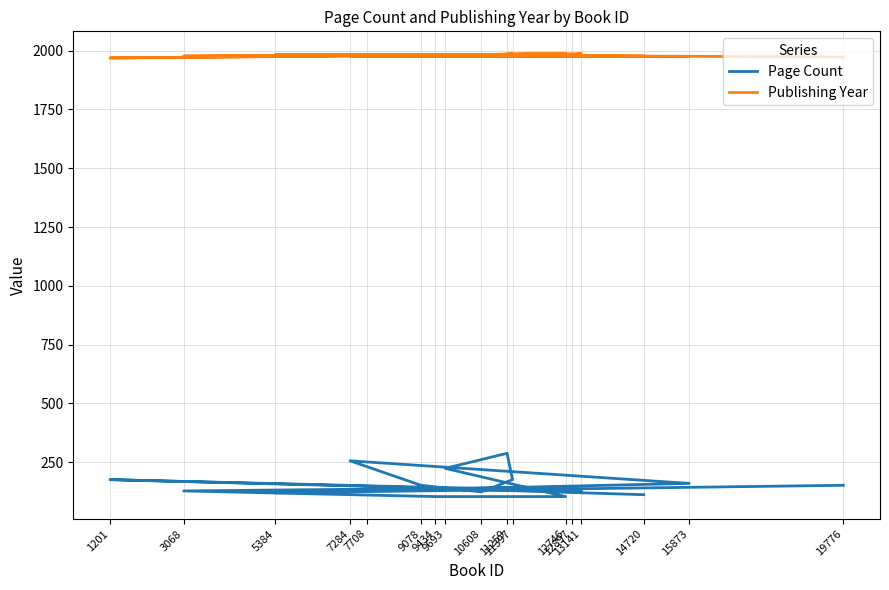

Rank the series by their average value, from highest to lowest.

Publishing Year, Page Count